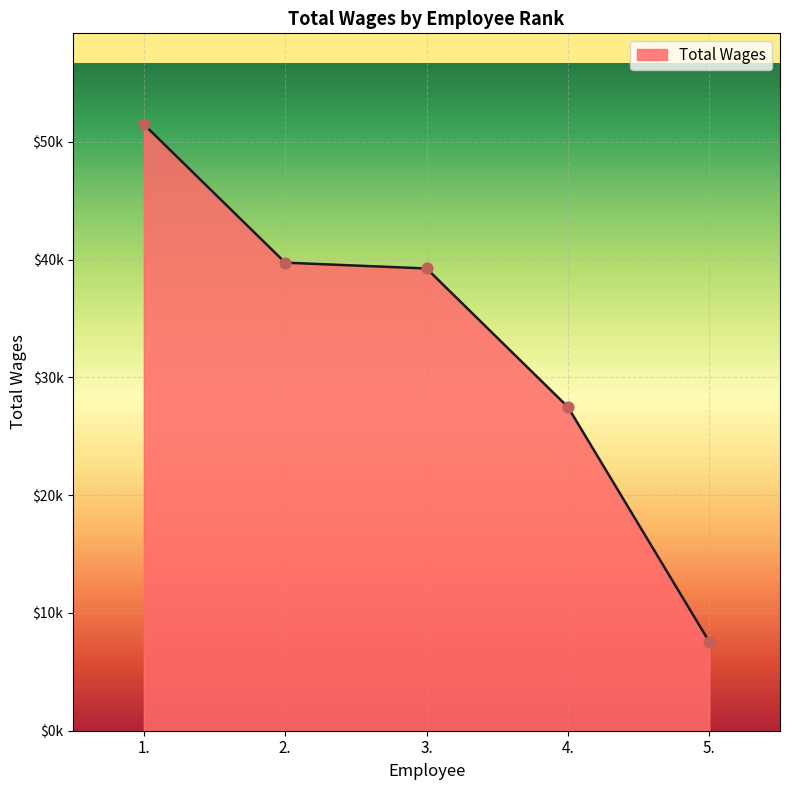

What is the ratio of the value at 1. to the value at 4.?

1.9